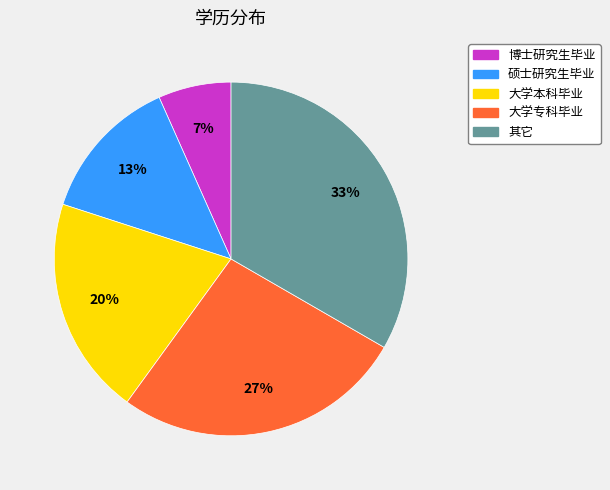

To the nearest percent, what is the difference between the 大学本科毕业 and 博士研究生毕业 slice percentages?

13%